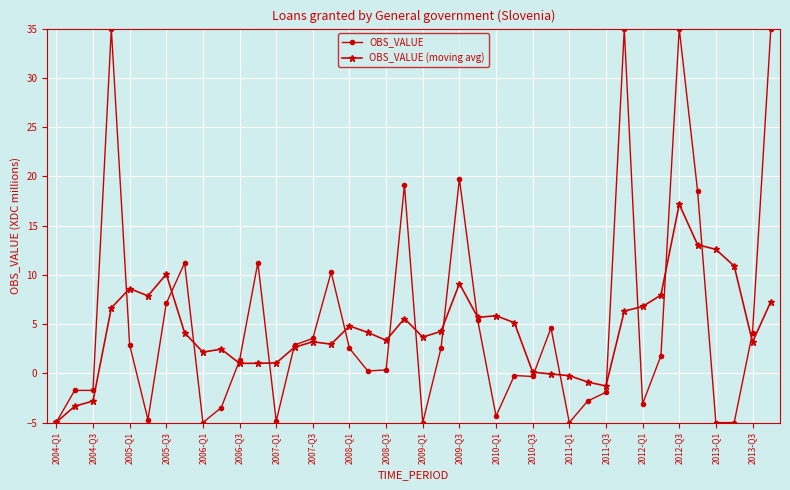

Which series has the widest spread of values?

OBS_VALUE